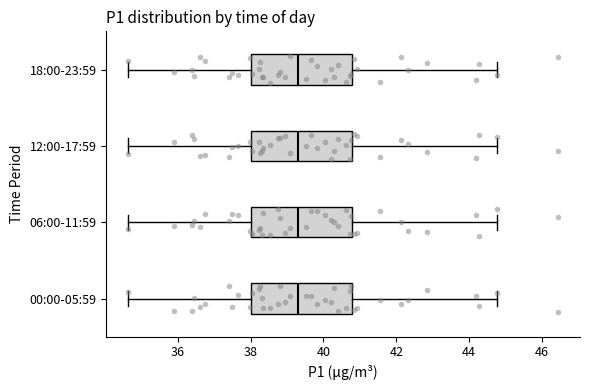

Reading bottom to top, read every box against the x-axis: the position of its median line, the range the box covers, and the ends of its whiskers. The values are not printed on the chart, so give them approximately, as read against the axis.

00:00-05:59: median 39.4, box 38.0 to 40.8, whiskers 34.6 to 44.8
06:00-11:59: median 39.4, box 38.0 to 40.8, whiskers 34.6 to 44.8
12:00-17:59: median 39.4, box 38.0 to 40.8, whiskers 34.6 to 44.8
18:00-23:59: median 39.4, box 38.0 to 40.8, whiskers 34.6 to 44.8